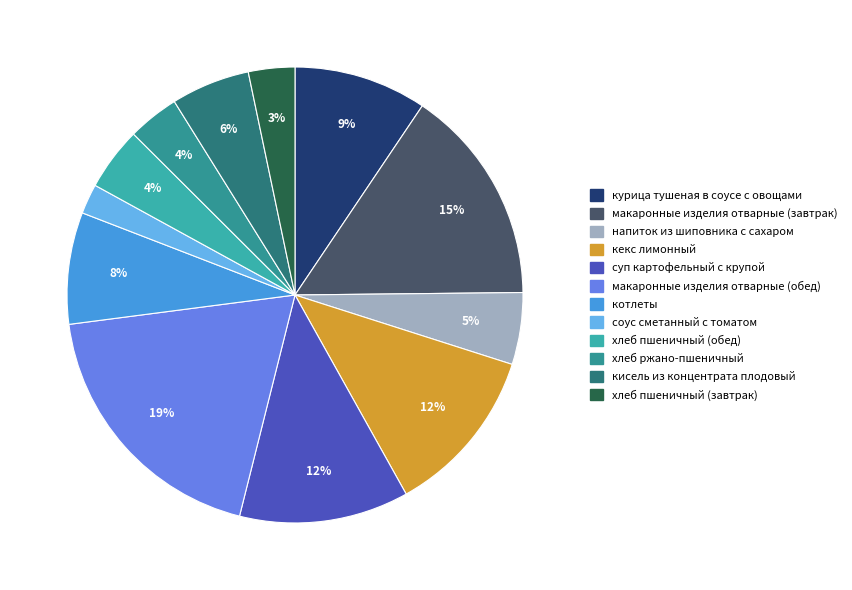

Between хлеб пшеничный (завтрак) and хлеб пшеничный (обед), which is larger?

хлеб пшеничный (обед)